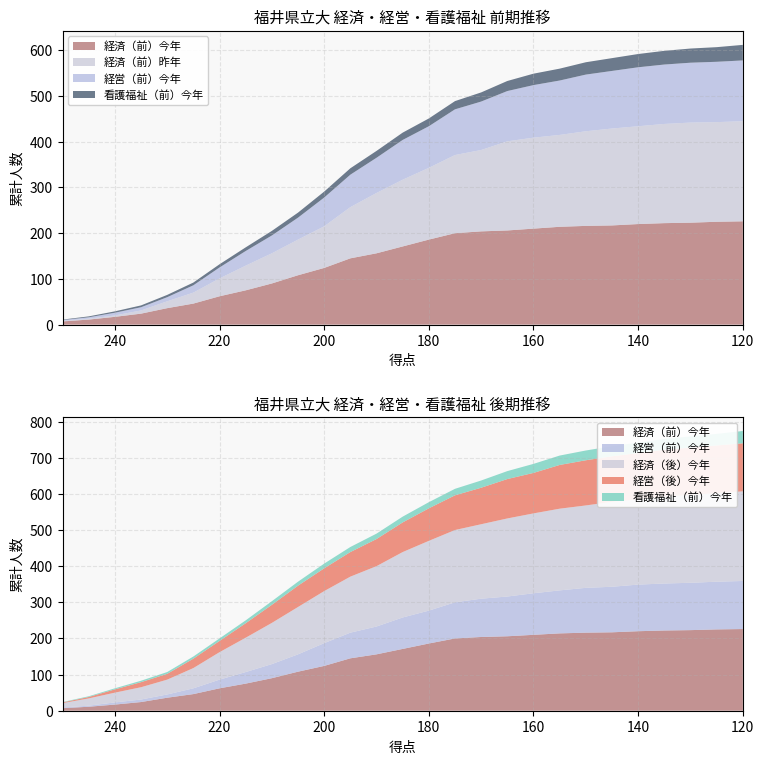

Reading left to right, transcribe all the data shown in this chart.

経済（前）今年: 7	11	17	24	36	46	62	75	90	108	124	145	156	171	186	200	204	206	210	214	216	217	220	222	223	225	226
経済（前）昨年: 1	2	3	7	15	24	39	54	66	78	91	112	132	146	157	171	178	195	199	201	207	212	214	217	219	218	219
経営（前）今年: 2	3	6	7	9	16	24	32	39	48	63	71	77	87	91	100	106	110	115	119	124	126	129	130	131	132	133
看護福祉（前）今年: 1	2	3	4	5	6	7	8	10	11	13	14	15	16	17	18	20	22	25	26	27	28	29	30	31	32	34
経済（後）今年: 12	20	27	34	41	56	76	95	114	131	144	155	167	181	193	200	206	216	221	226	228	235	236	241	243	245	248
経営（後）今年: 2	4	9	14	16	26	31	40	50	59	63	68	75	82	90	96	101	109	112	121	125	126	128	129	131	132	133